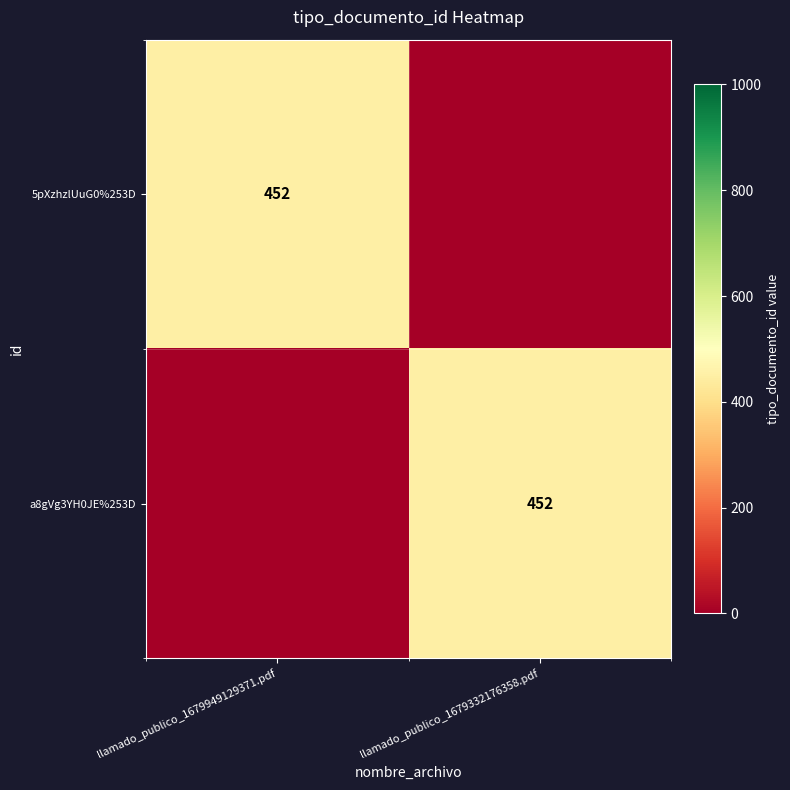

Is it true that 5pXzhzlUuG0%253D equals 452 at llamado_publico_1679949129371.pdf?

True